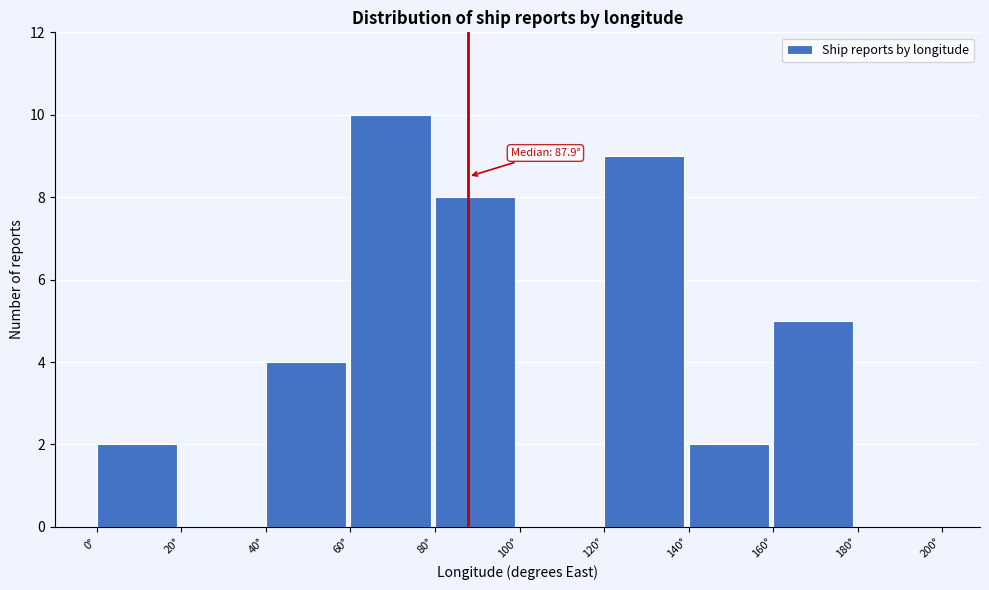

Over which range of the x-axis is the bar tallest?

60 to 80